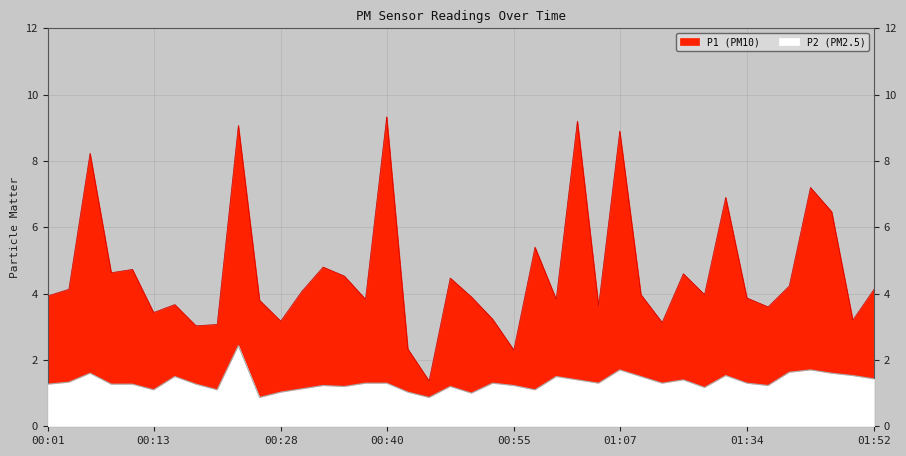

In P1, how many points are lower than both neighbors (excluding endpoints)?

13